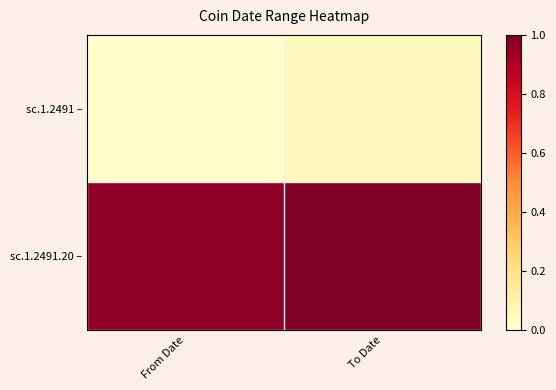

Reading left to right, what are all the values shown in this chart?

sc.1.2491 –: From Date=0.0	To Date=0.0
sc.1.2491.20 –: From Date=1.0	To Date=1.0